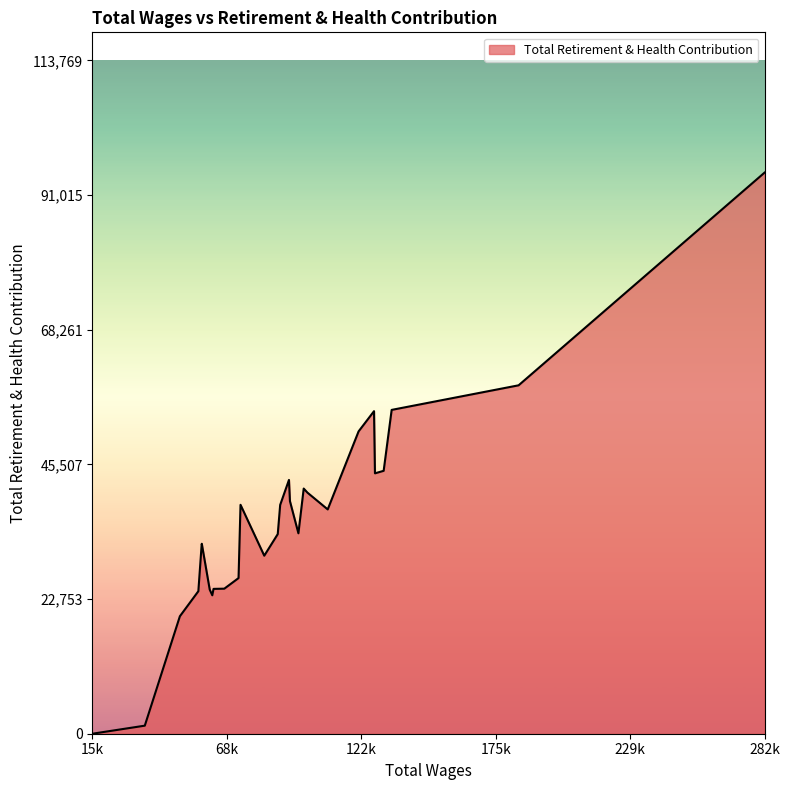

What is the greatest value displayed?

94808